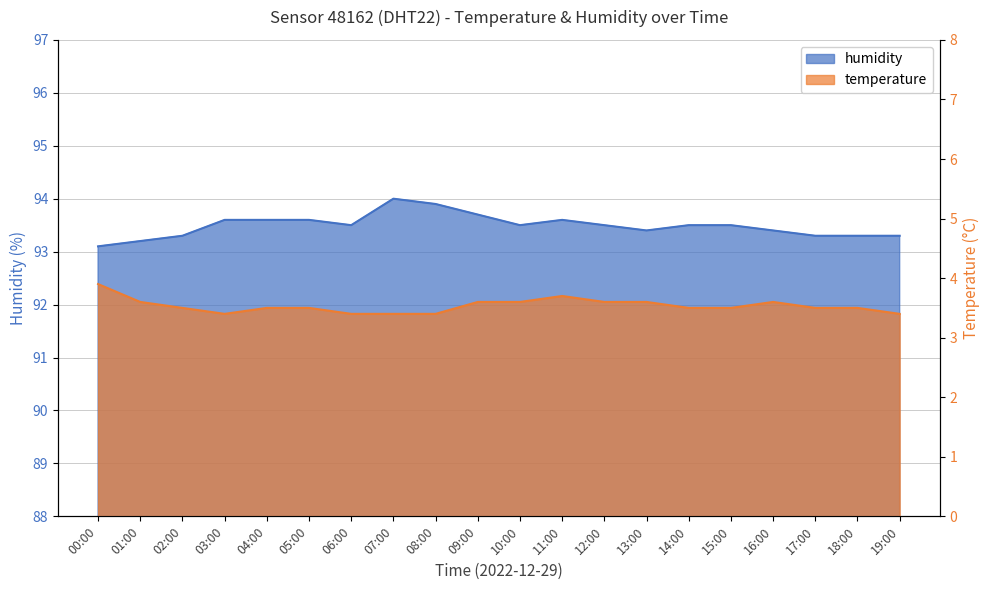

What are all the series names shown in the legend?

temperature, humidity